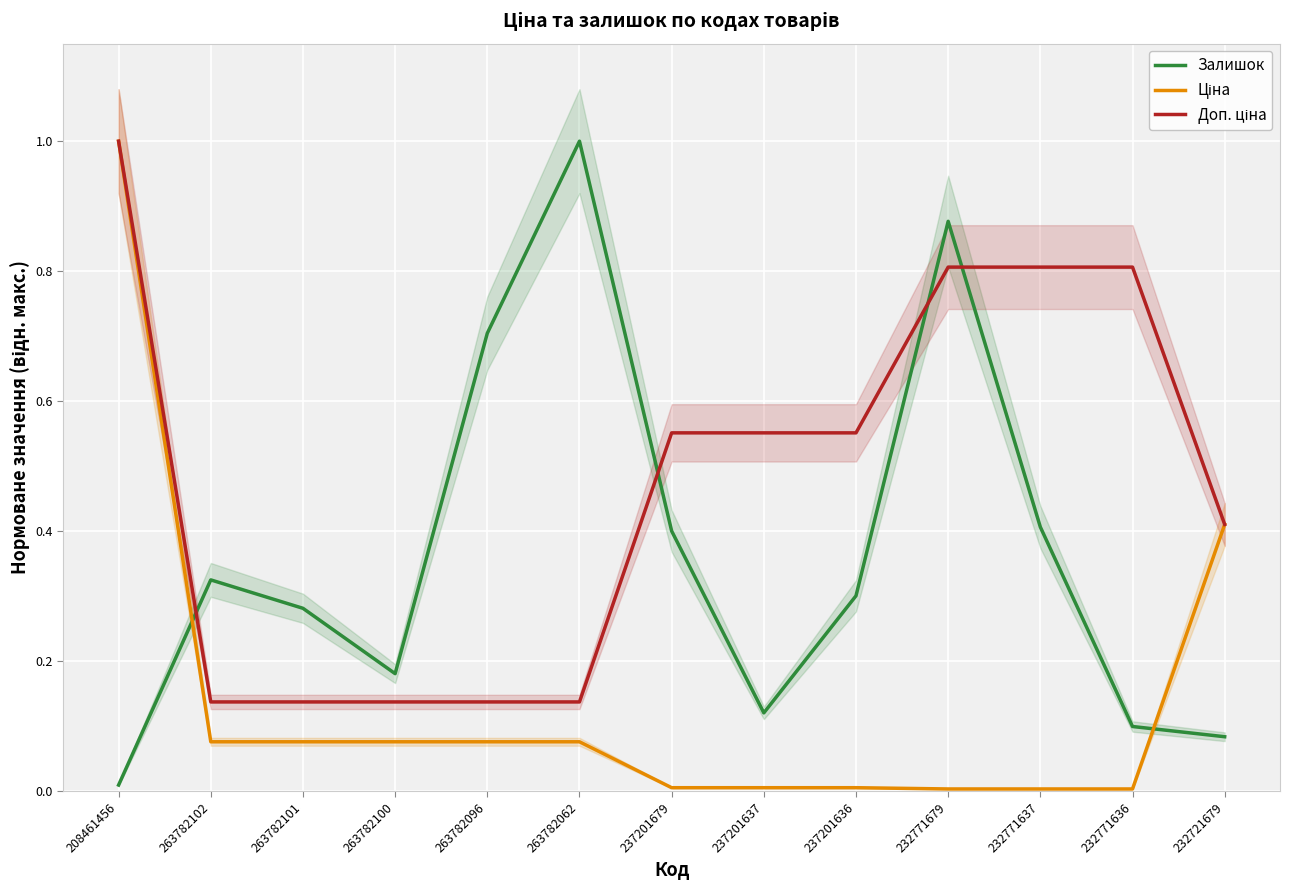

What is the label of the 1st point from the right?

232721679